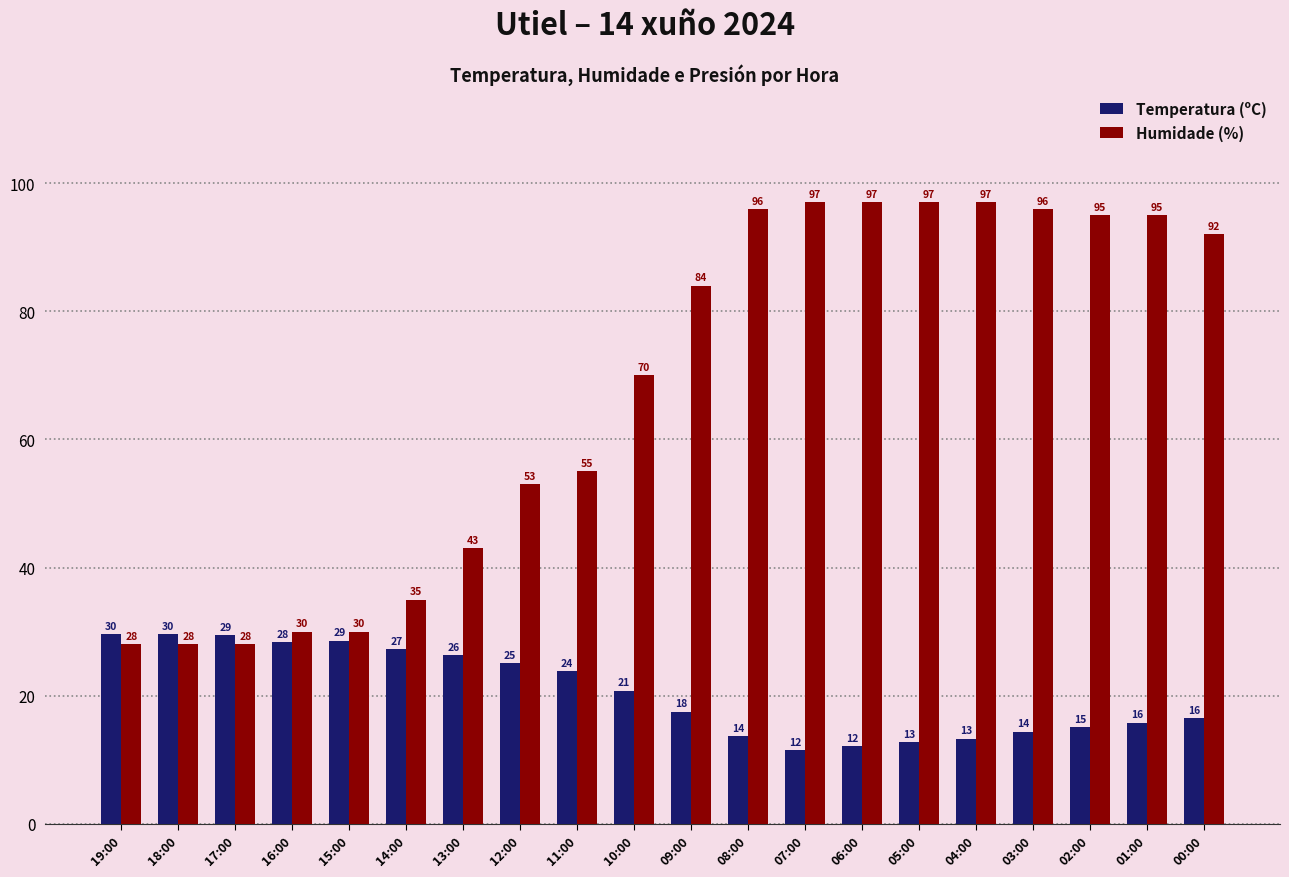

What are all the series names shown in the legend?

Temperatura (ºC), Humidade (%)